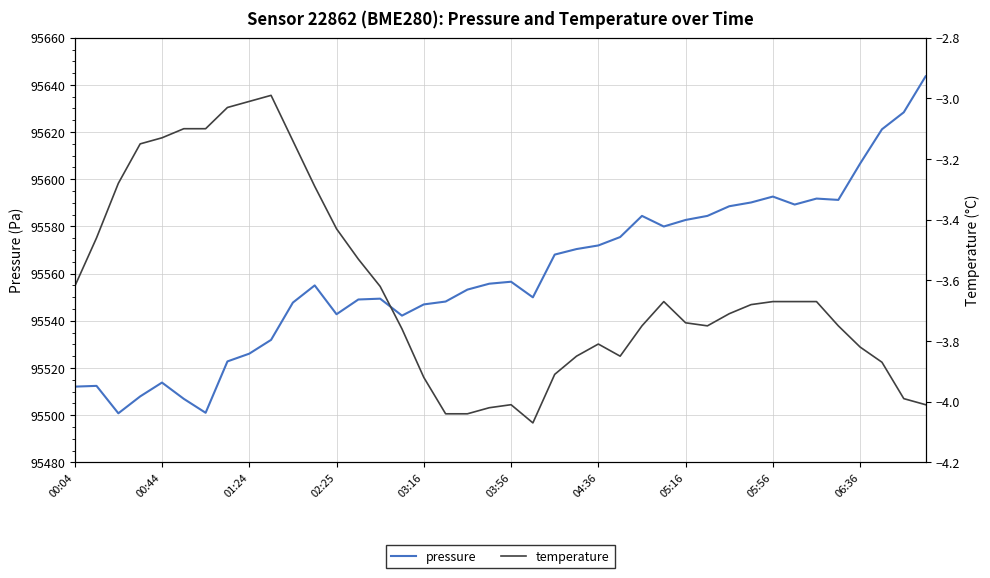

Does the chart have visible grid lines?

Yes